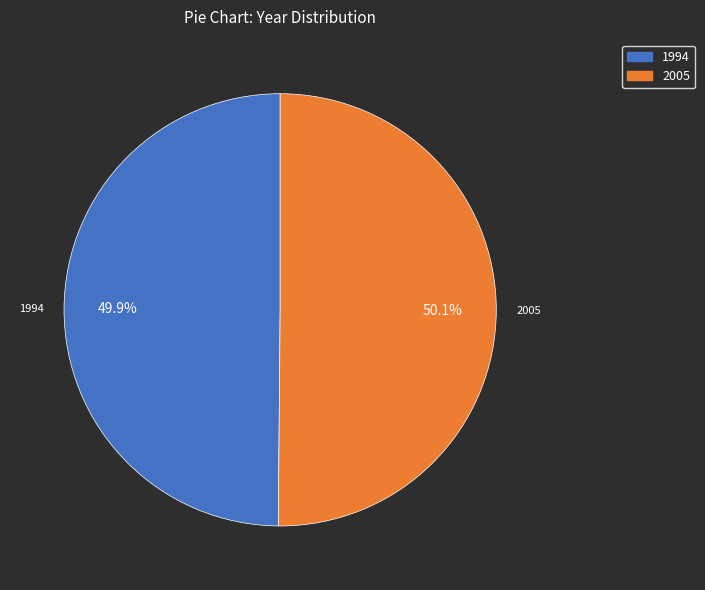

Is there a majority slice in this chart?

Yes